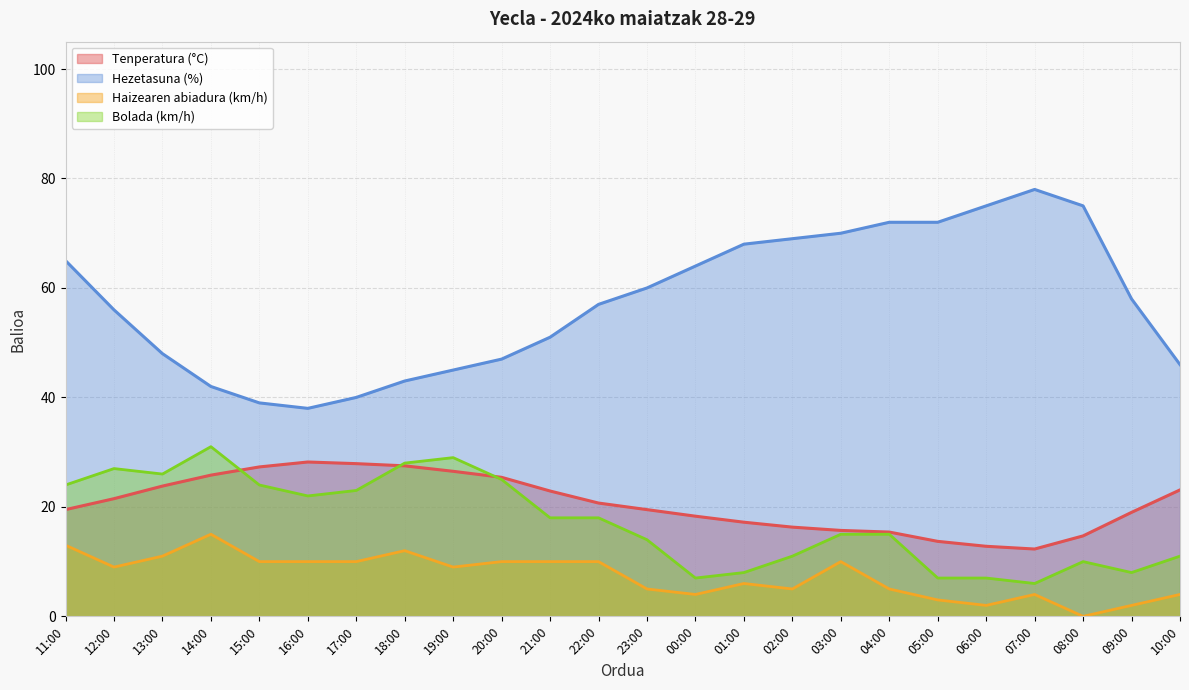

Reading left to right, extract all data points from this chart.

Tenperatura (°C): 19.5	21.5	23.8	25.8	27.3	28.2	27.9	27.5	26.5	25.4	22.9	20.7	19.5	18.3	17.2	16.3	15.7	15.4	13.7	12.8	12.3	14.7	19.0	23.1
Hezetasuna (%): 65.0	56.0	48.0	42.0	39.0	38.0	40.0	43.0	45.0	47.0	51.0	57.0	60.0	64.0	68.0	69.0	70.0	72.0	72.0	75.0	78.0	75.0	58.0	46.0
Haizearen abiadura (km/h): 13.0	9.0	11.0	15.0	10.0	10.0	10.0	12.0	9.0	10.0	10.0	10.0	5.0	4.0	6.0	5.0	10.0	5.0	3.0	2.0	4.0	0.0	2.0	4.0
Bolada (km/h): 24.0	27.0	26.0	31.0	24.0	22.0	23.0	28.0	29.0	25.0	18.0	18.0	14.0	7.0	8.0	11.0	15.0	15.0	7.0	7.0	6.0	10.0	8.0	11.0